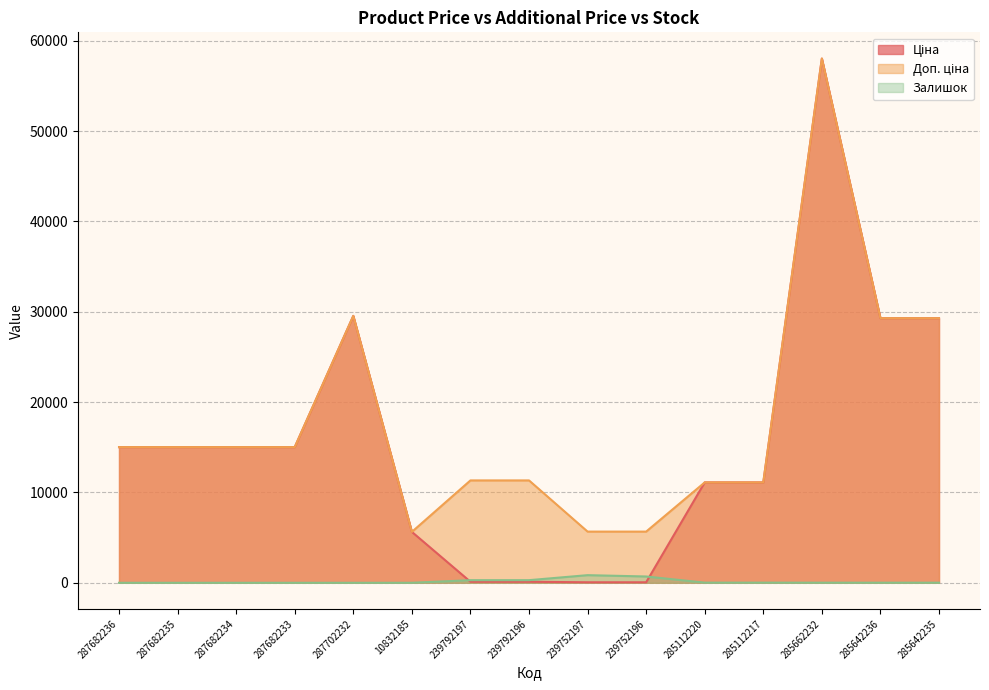

Reading right to left, what are all the values shown in this chart?

Ціна: 285642235=29294.9	285642236=29294.9	285662232=58037.0	285112217=11113.6	285112220=11113.6	239752196=56.7	239752197=56.7	239792196=113.3	239792197=113.3	10832185=5636.0	287702232=29548.9	287682233=15019.2	287682234=15019.2	287682235=15019.2	287682236=15019.2
Доп. ціна: 285642235=29294.9	285642236=29294.9	285662232=58037.0	285112217=11113.6	285112220=11113.6	239752196=5667.0	239752197=5667.0	239792196=11334.0	239792197=11334.0	10832185=5636.0	287702232=29548.9	287682233=15019.2	287682234=15019.2	287682235=15019.2	287682236=15019.2
Залишок: 285642235=11.0	285642236=11.0	285662232=12.0	285112217=17.0	285112220=17.0	239752196=698.0	239752197=845.0	239792196=290.0	239792197=289.0	10832185=2.0	287702232=0.0	287682233=0.0	287682234=0.0	287682235=0.0	287682236=0.0